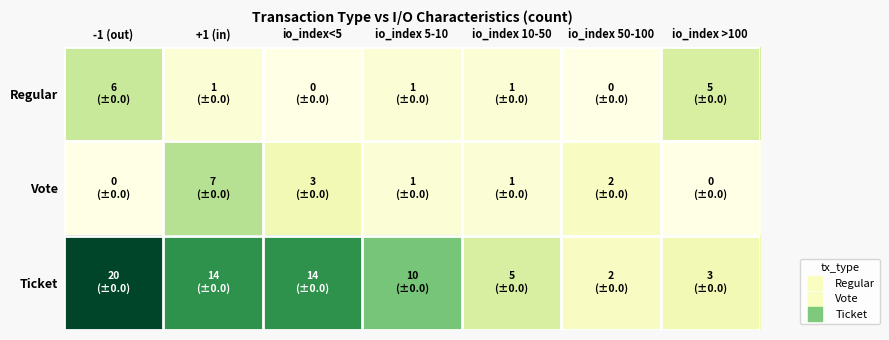

At io_index<5, list the series in order from smallest to largest.

Regular, Vote, Ticket